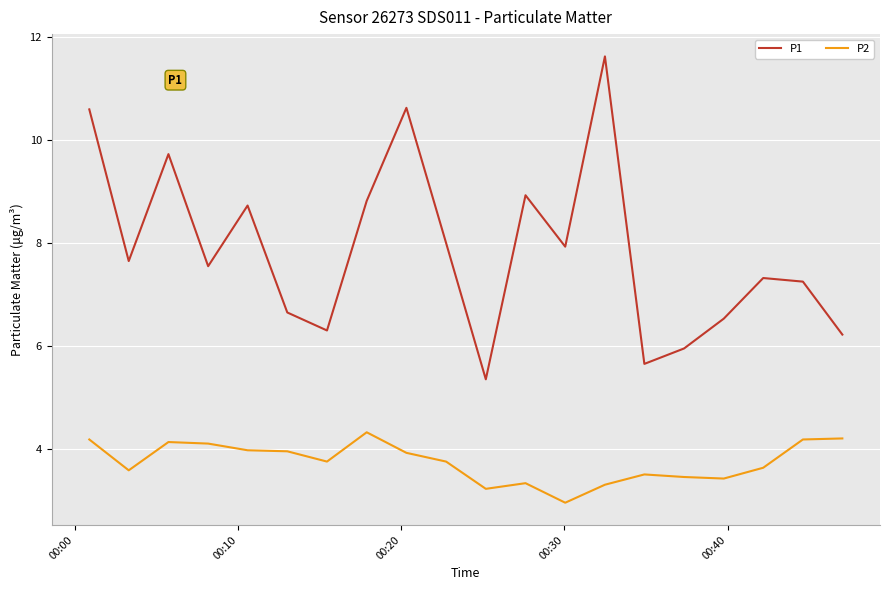

Which series has the largest total across all categories?

P1